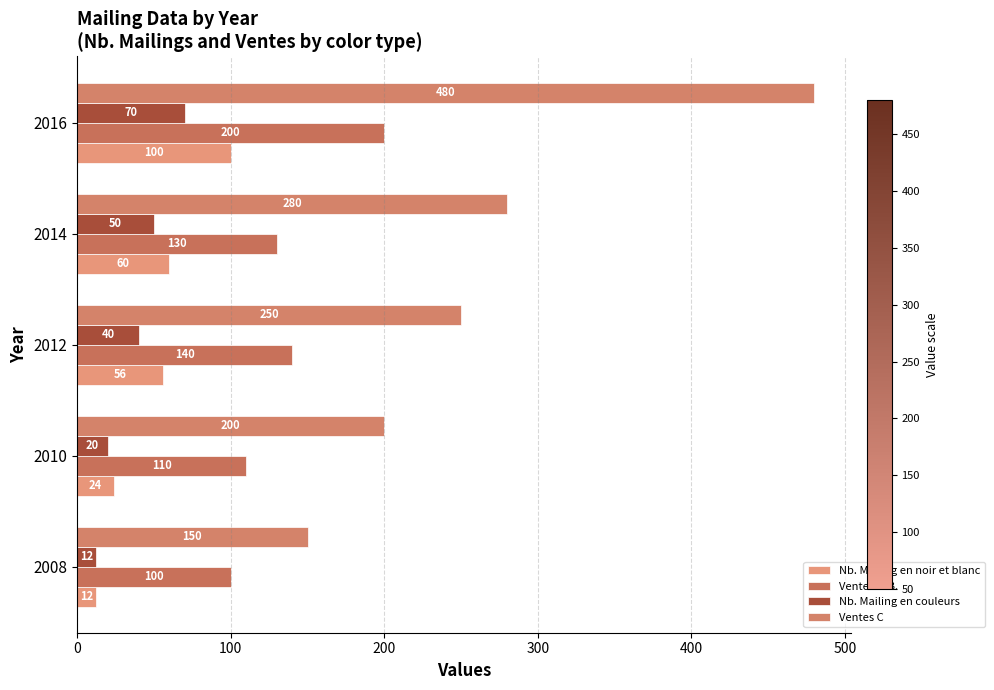

Which series has the widest spread of values?

Ventes C